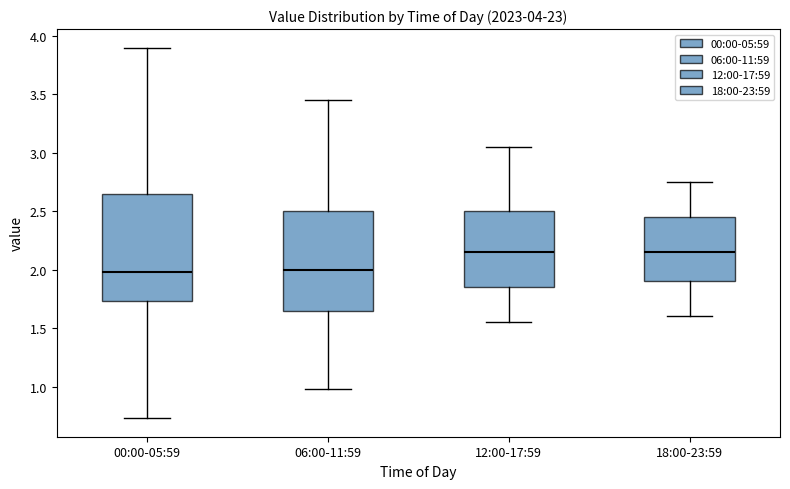

Reading left to right, read every box against the y-axis: the position of its median line, the range the box covers, and the ends of its whiskers. The values are not printed on the chart, so give them approximately, as read against the axis.

00:00-05:59: median 2.00, box 1.75 to 2.65, whiskers 0.75 to 3.90
06:00-11:59: median 2.00, box 1.65 to 2.50, whiskers 1.00 to 3.45
12:00-17:59: median 2.15, box 1.85 to 2.50, whiskers 1.55 to 3.05
18:00-23:59: median 2.15, box 1.90 to 2.45, whiskers 1.60 to 2.75